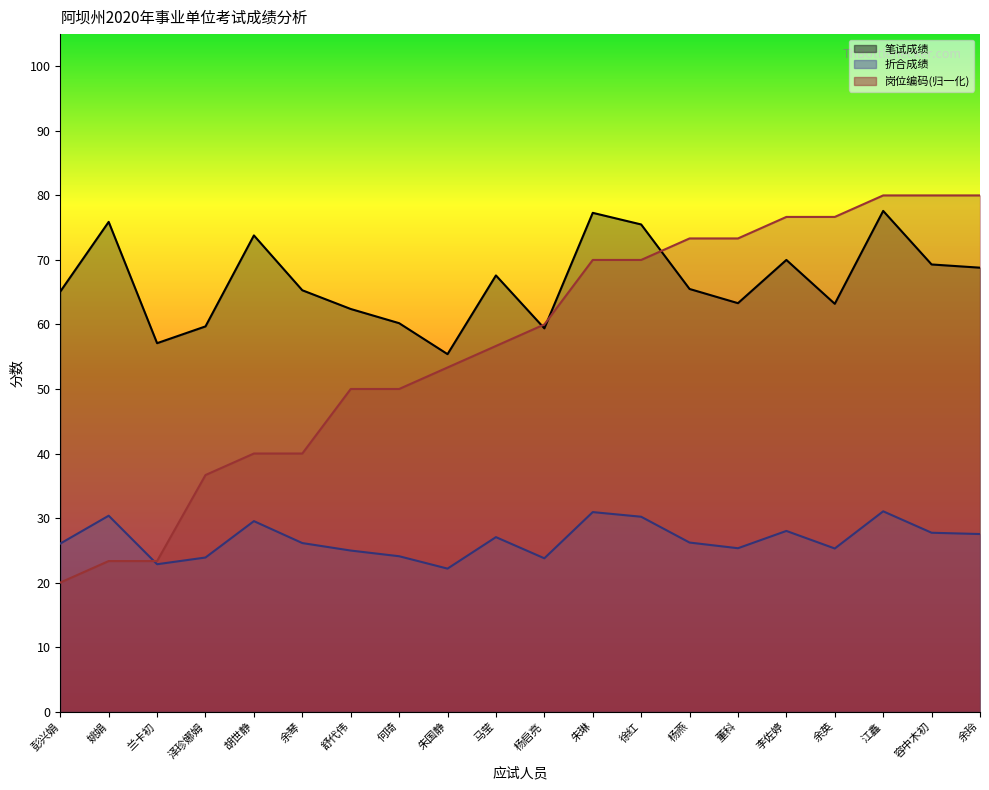

What is the difference between the 折合成绩 values at 杨启亮 and 马莹?

8.2